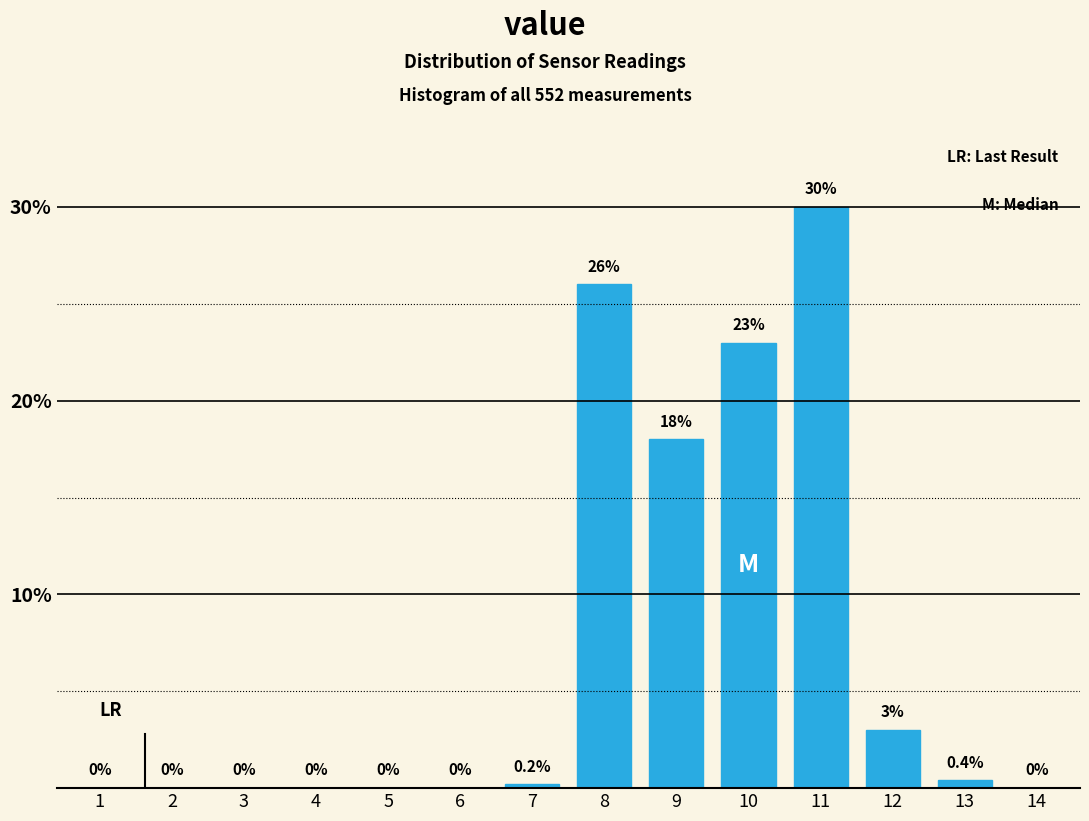

Reading left to right, transcribe all the data shown in this chart.

1=0.0	2=0.0	3=0.0	4=0.0	5=0.0	6=0.0	7=0.2	8=26.0	9=18.0	10=23.0	11=30.0	12=3.0	13=0.4	14=0.0